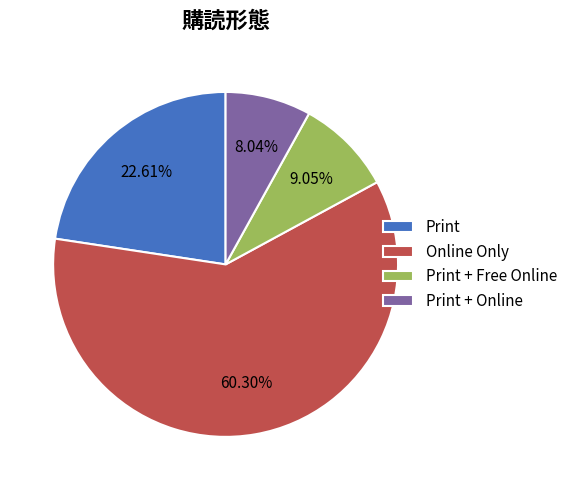

Approximately how many times larger is the value at Online Only compared to Print?

2.7